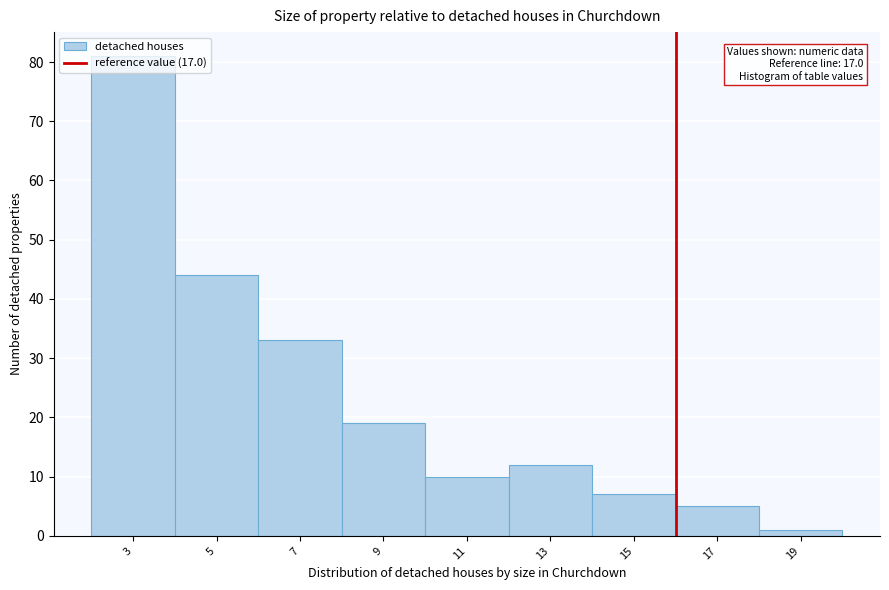

Which has a higher value, 9 or 13?

9